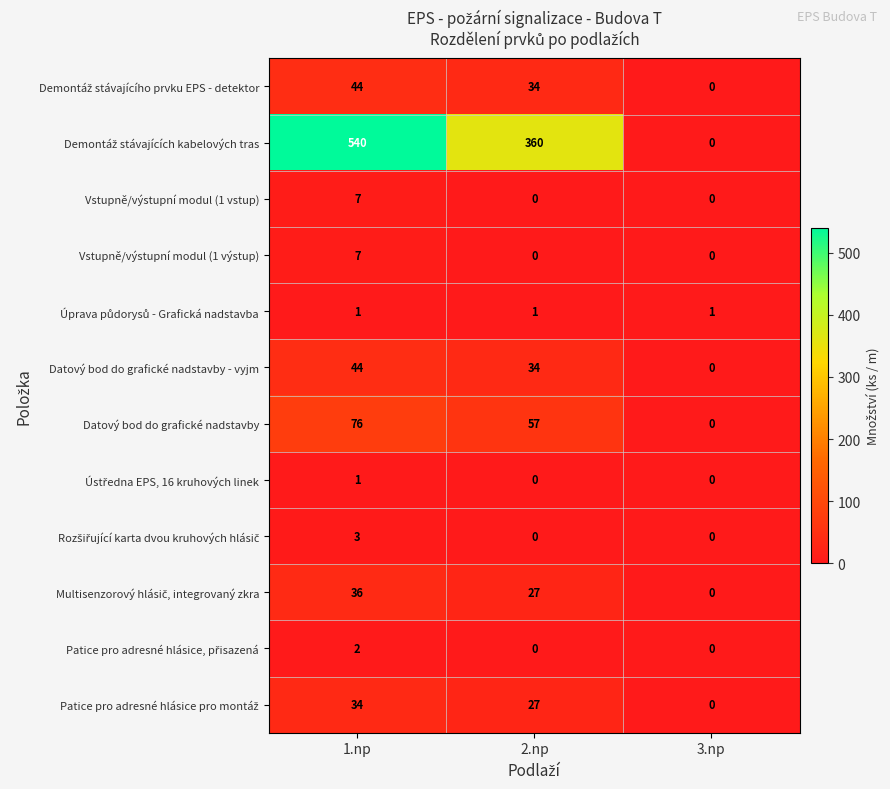

What is the greatest value displayed?

540